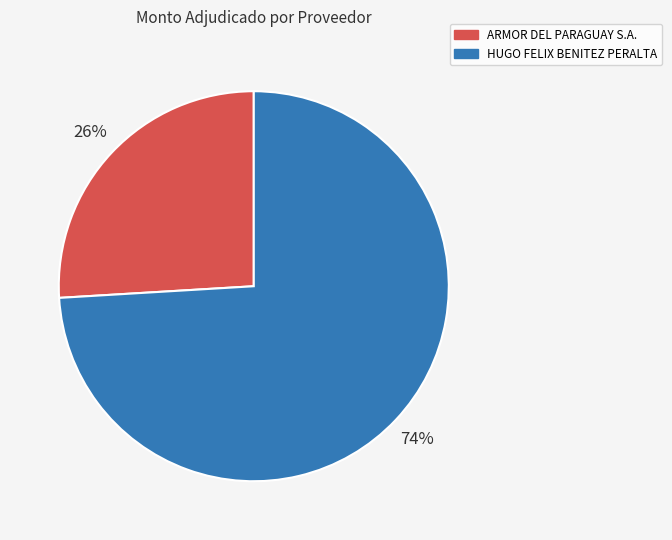

Which category has the biggest portion of the pie?

HUGO FELIX BENITEZ PERALTA